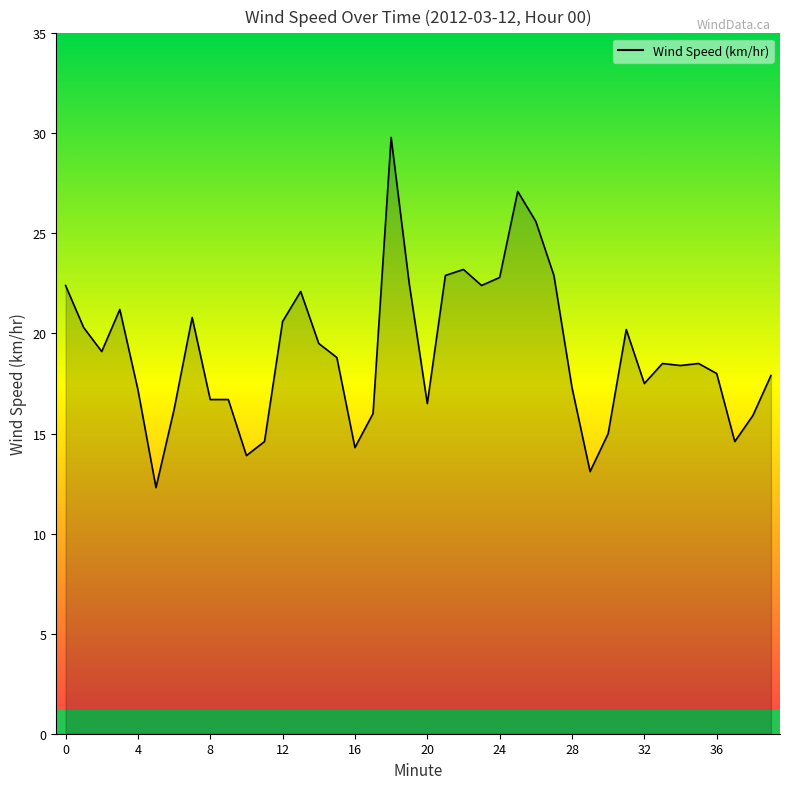

What is the difference between the maximum and minimum values?

17.5